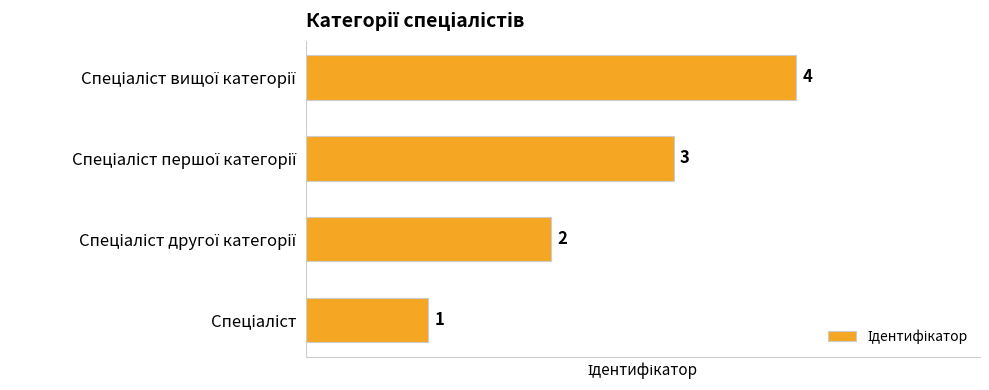

What is the sum of all values?

10